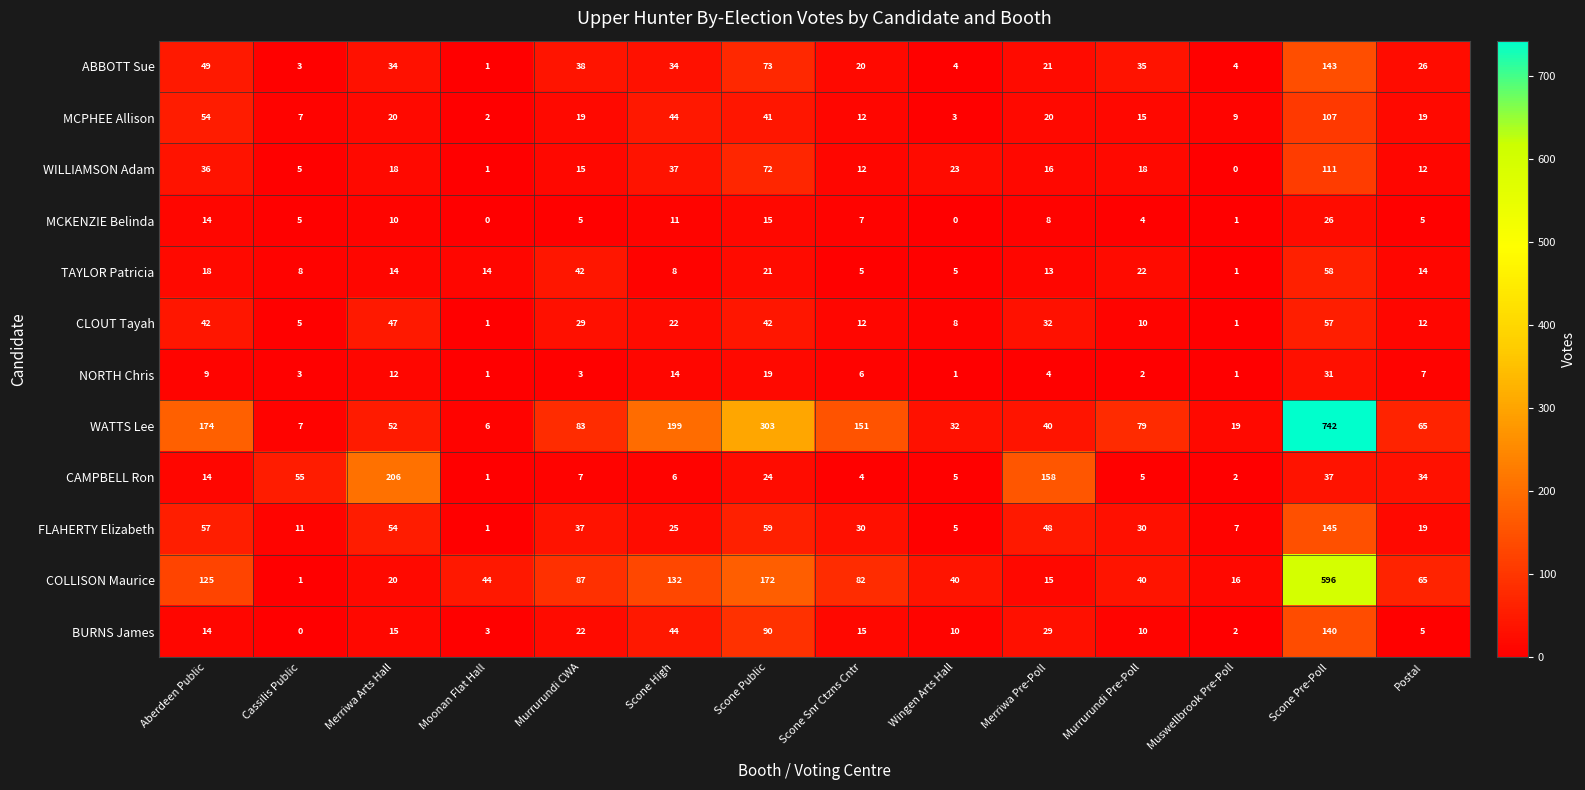

List the series in order of their peak value, lowest first.

MCKENZIE Belinda, NORTH Chris, CLOUT Tayah, TAYLOR Patricia, MCPHEE Allison, WILLIAMSON Adam, BURNS James, ABBOTT Sue, FLAHERTY Elizabeth, CAMPBELL Ron, COLLISON Maurice, WATTS Lee